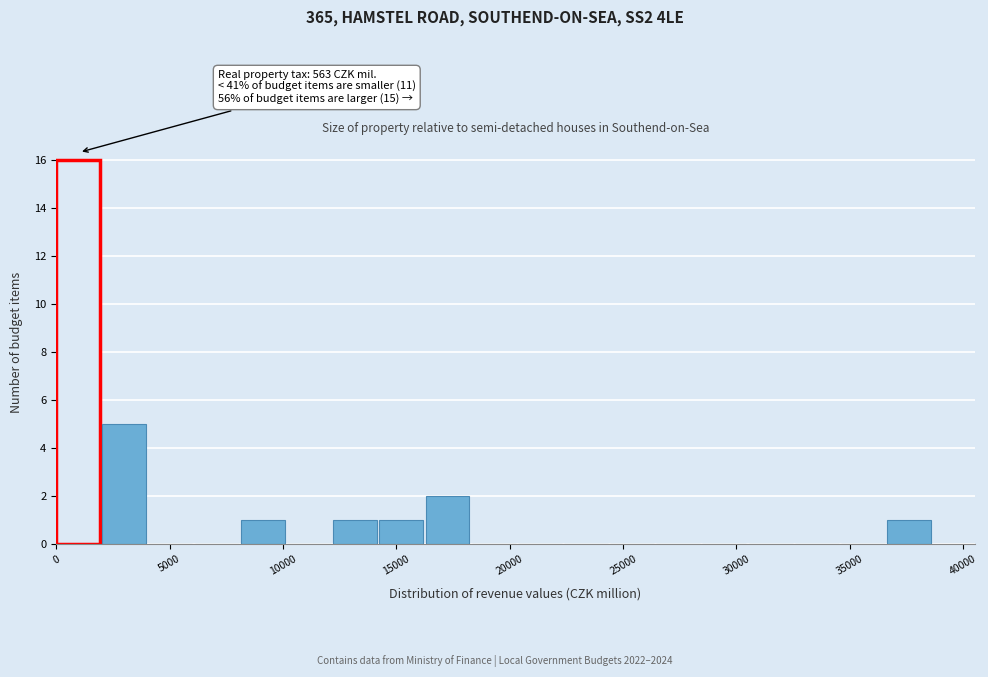

Which range on the x-axis has the tallest bar?

0 to 2000